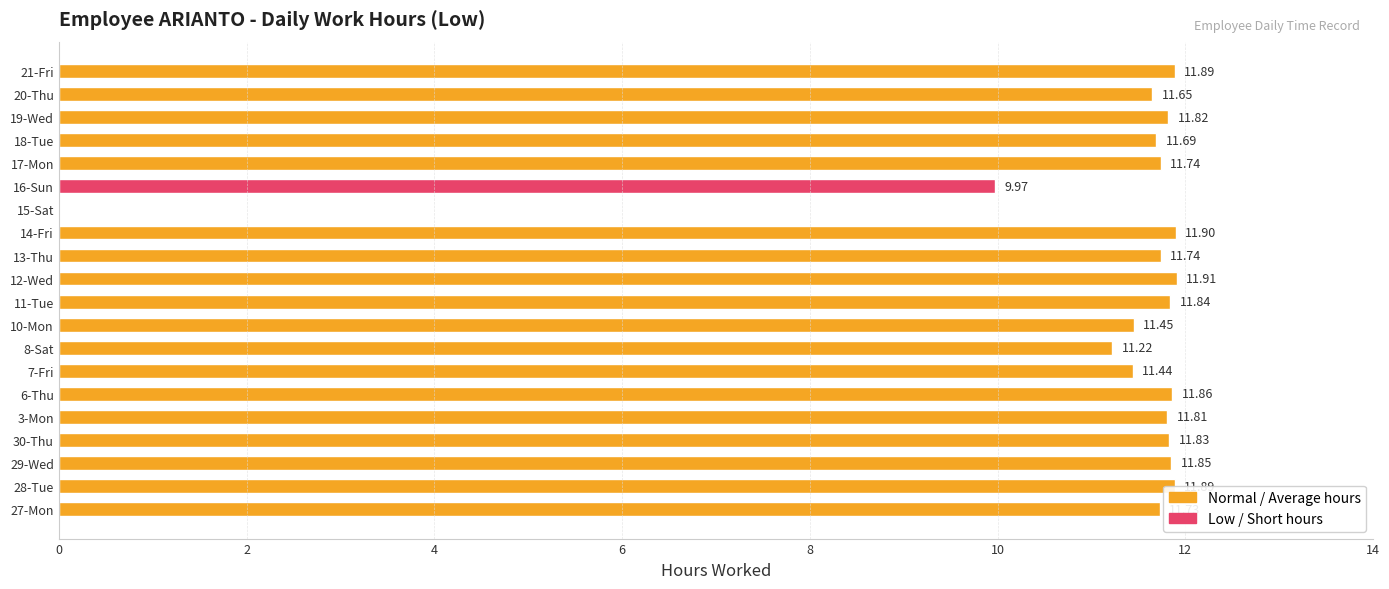

Which has a higher value, 12-Wed or 8-Sat?

12-Wed